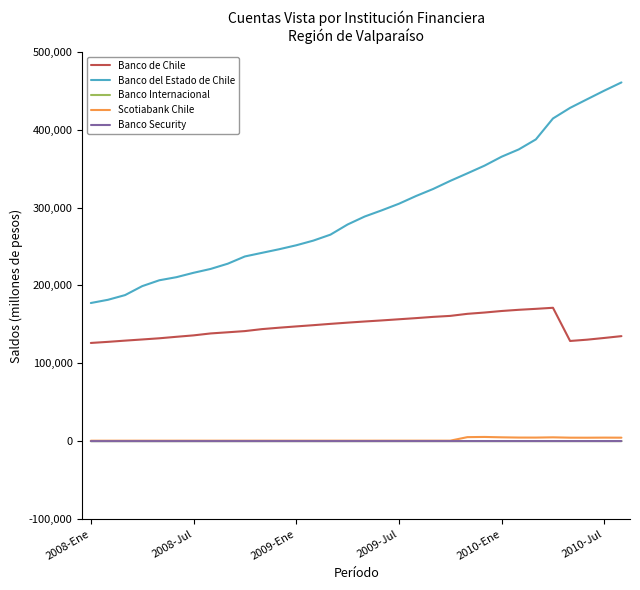

What is the highest value of the Scotiabank Chile series?

5399